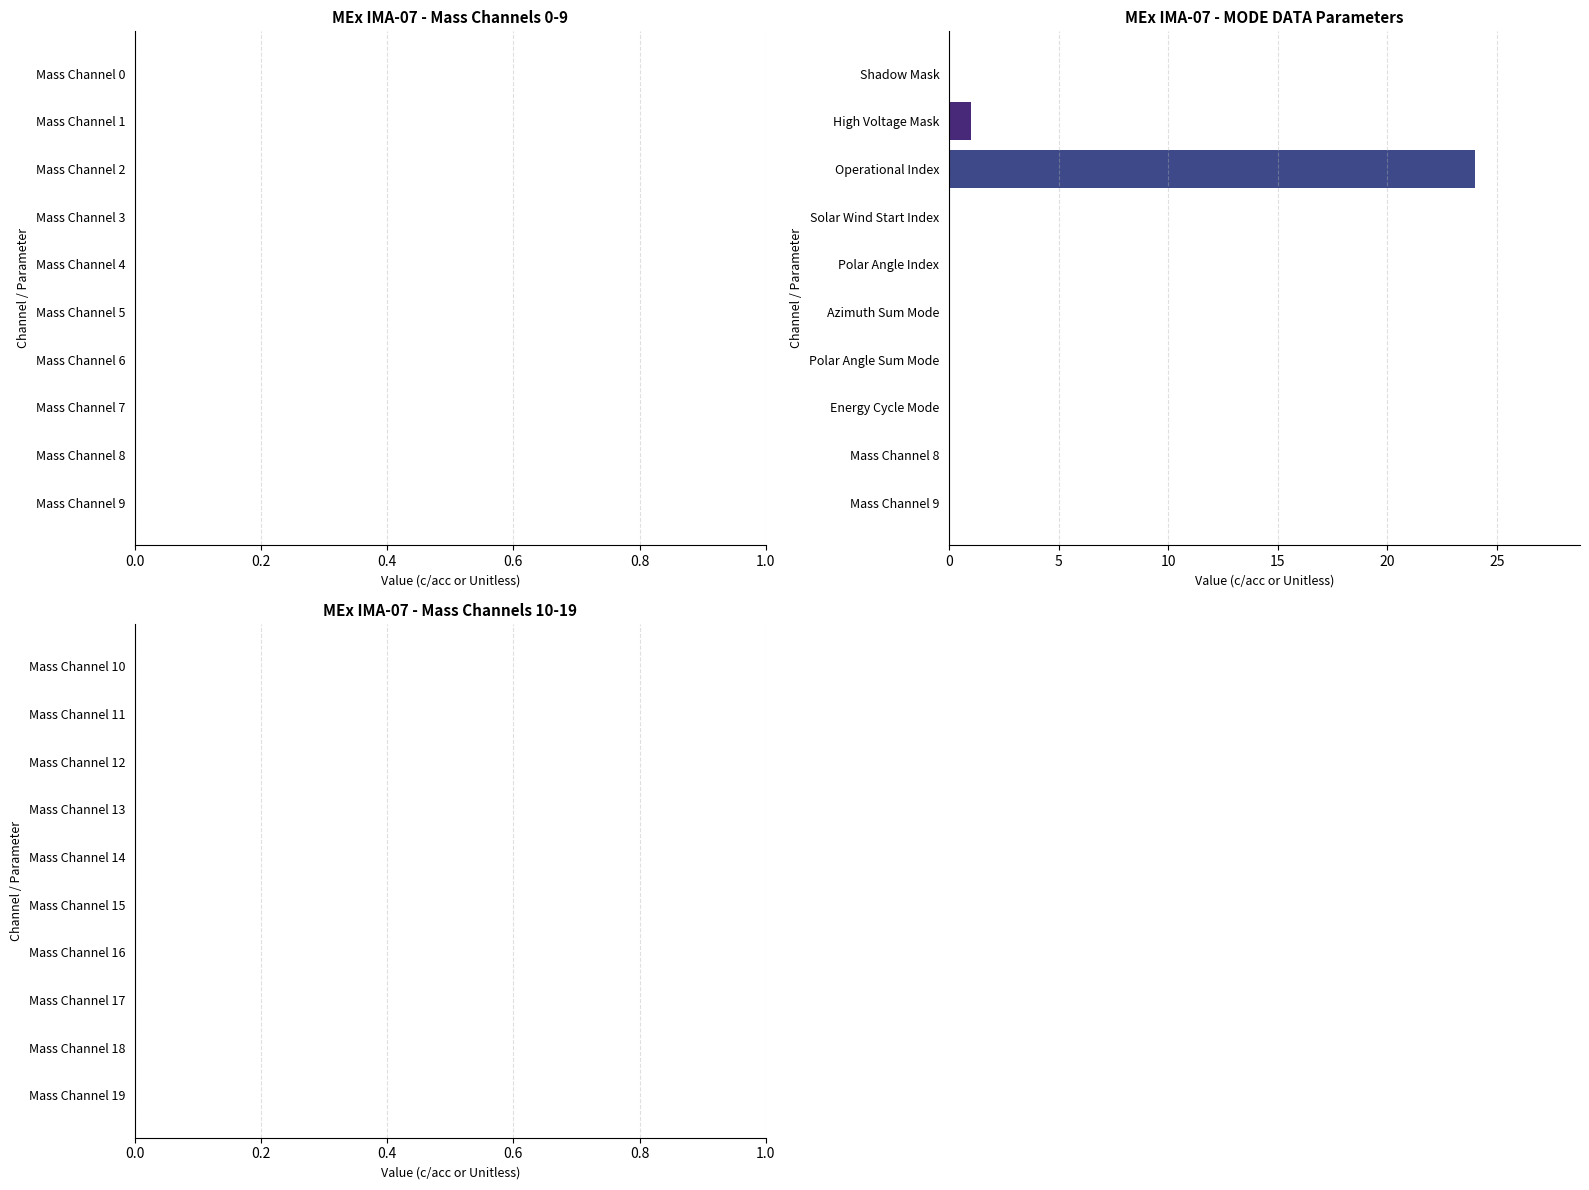

True or false: the data shows 24 at Operational Index.

True